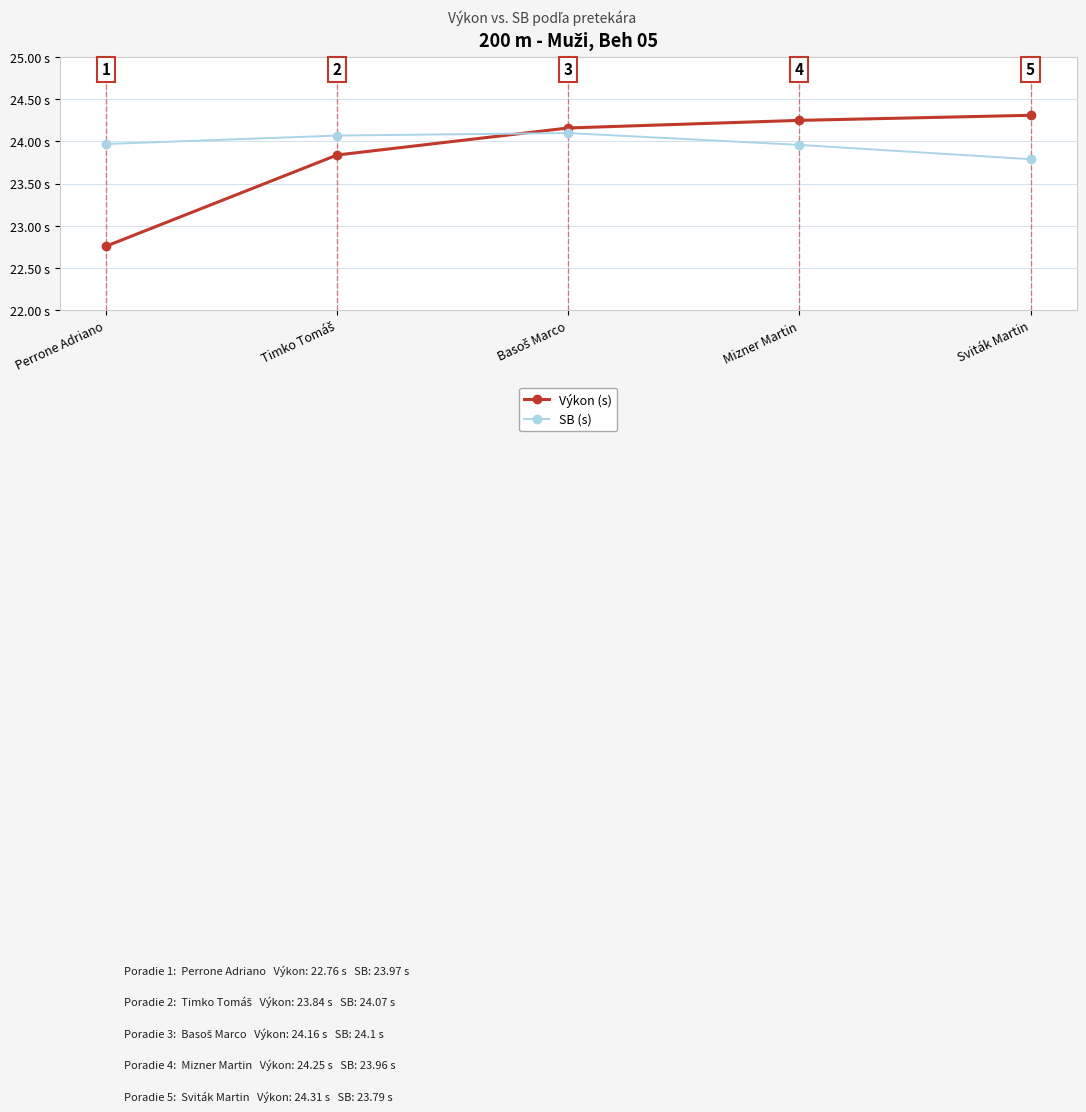

True or false: Výkon (s) has more than 1 interior local peaks.

False